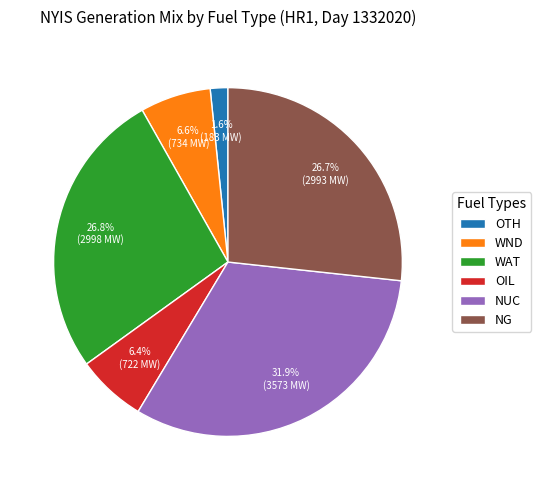

Which has a higher value, OTH or NG?

NG